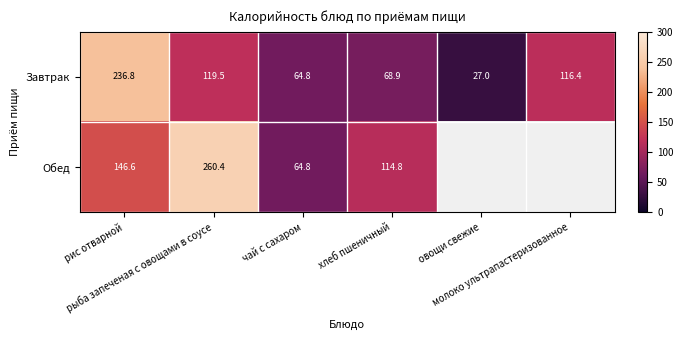

What is the maximum value for Завтрак?

236.8